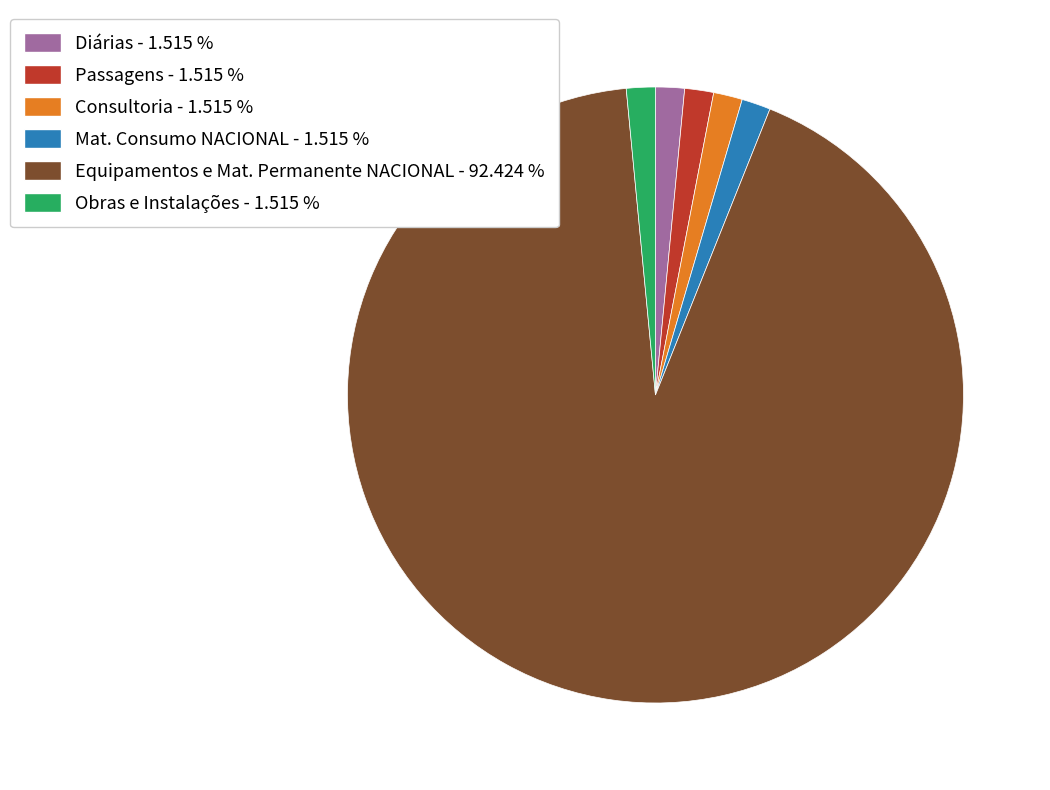

Combined, do Obras e Instalações - 1.515 % and Consultoria - 1.515 % account for over 50%?

No